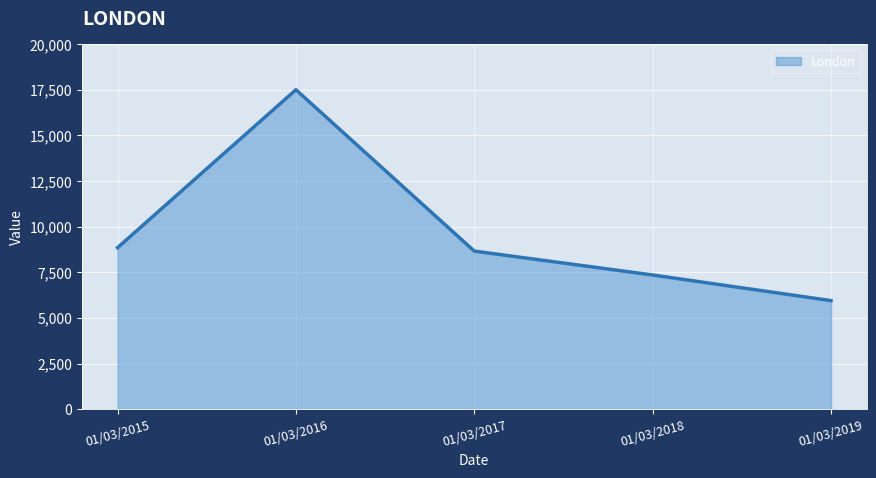

What is the smallest value displayed?

5947